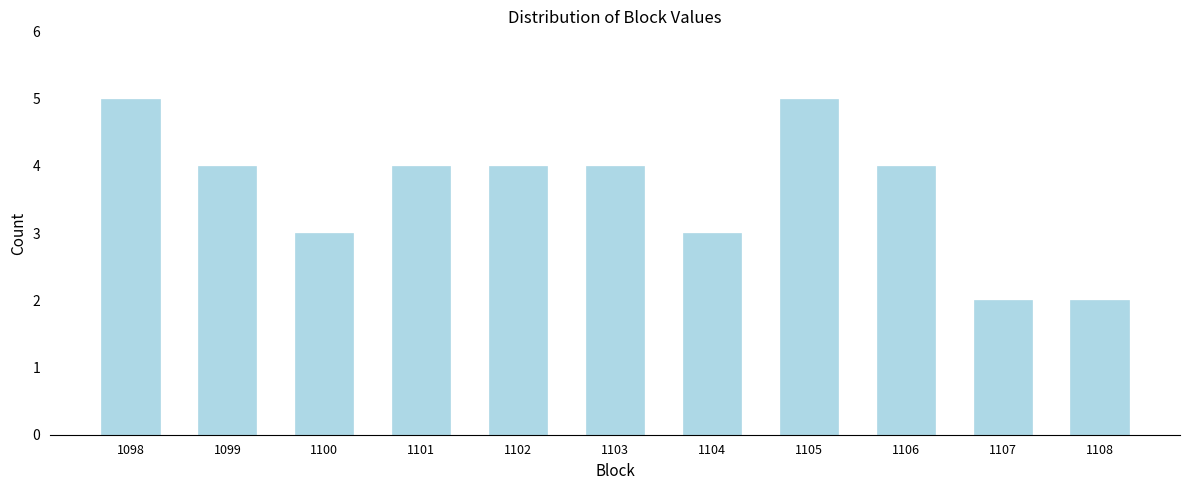

Reading left to right, list all the values displayed in this chart.

5	4	3	4	4	4	3	5	4	2	2